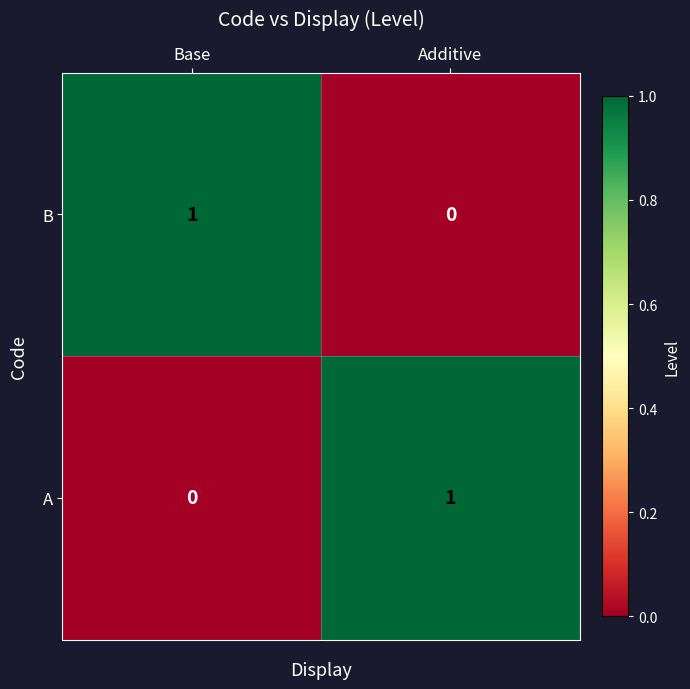

Reading left to right, transcribe all the data shown in this chart.

B: 1	0
A: 0	1